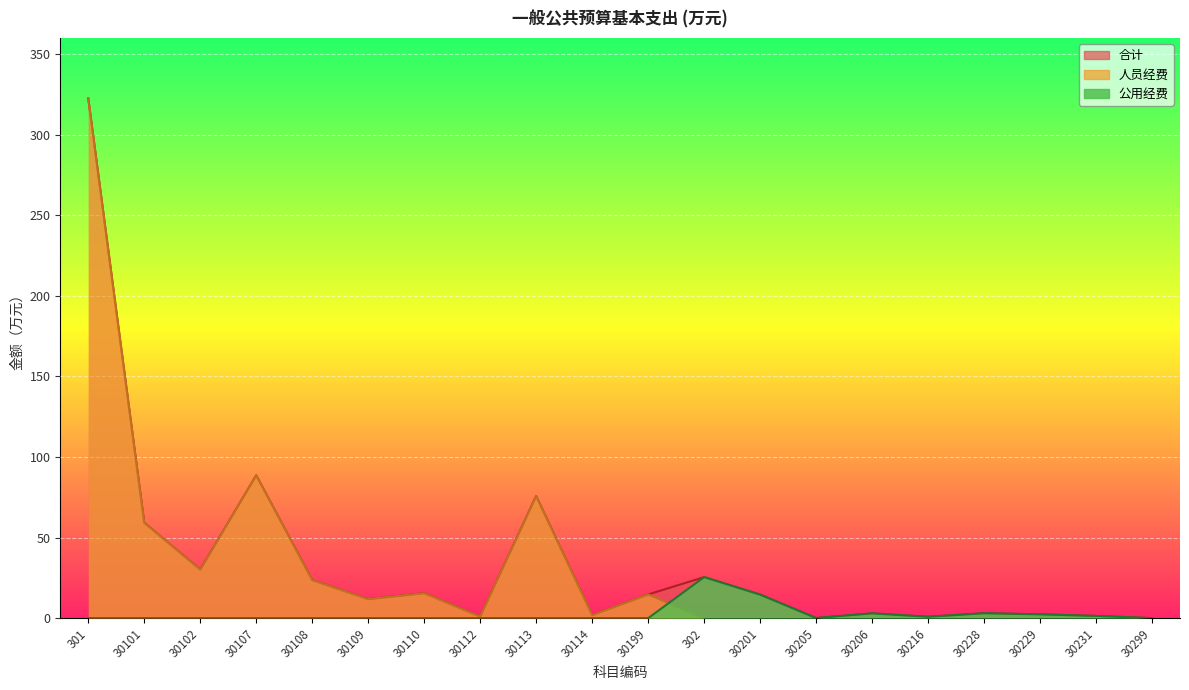

What is the average value of the 人员经费 series?

32.3